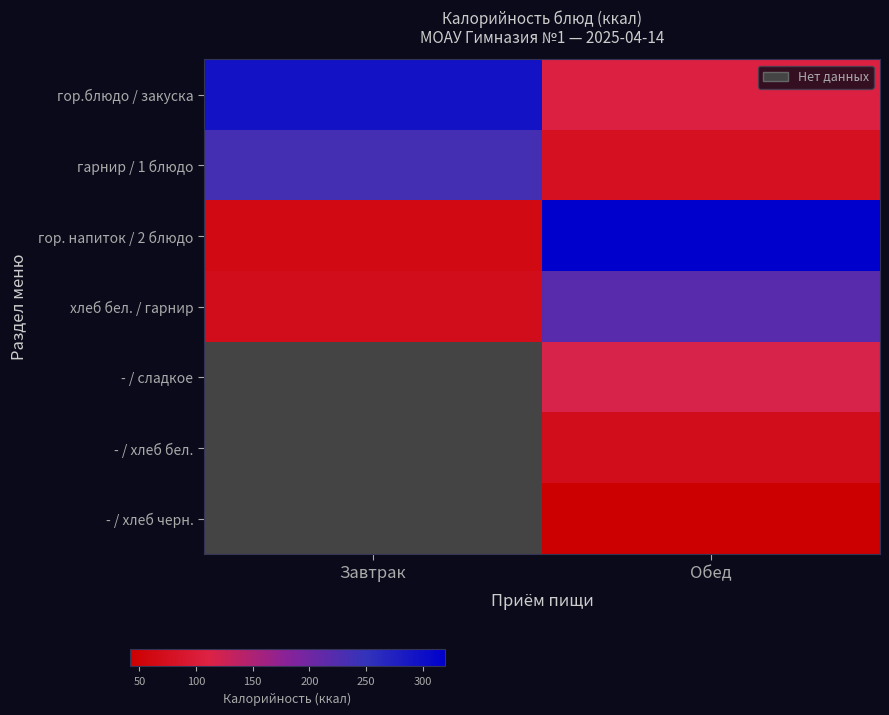

The value of - / сладкое at Обед is 116.2. True or false?

True